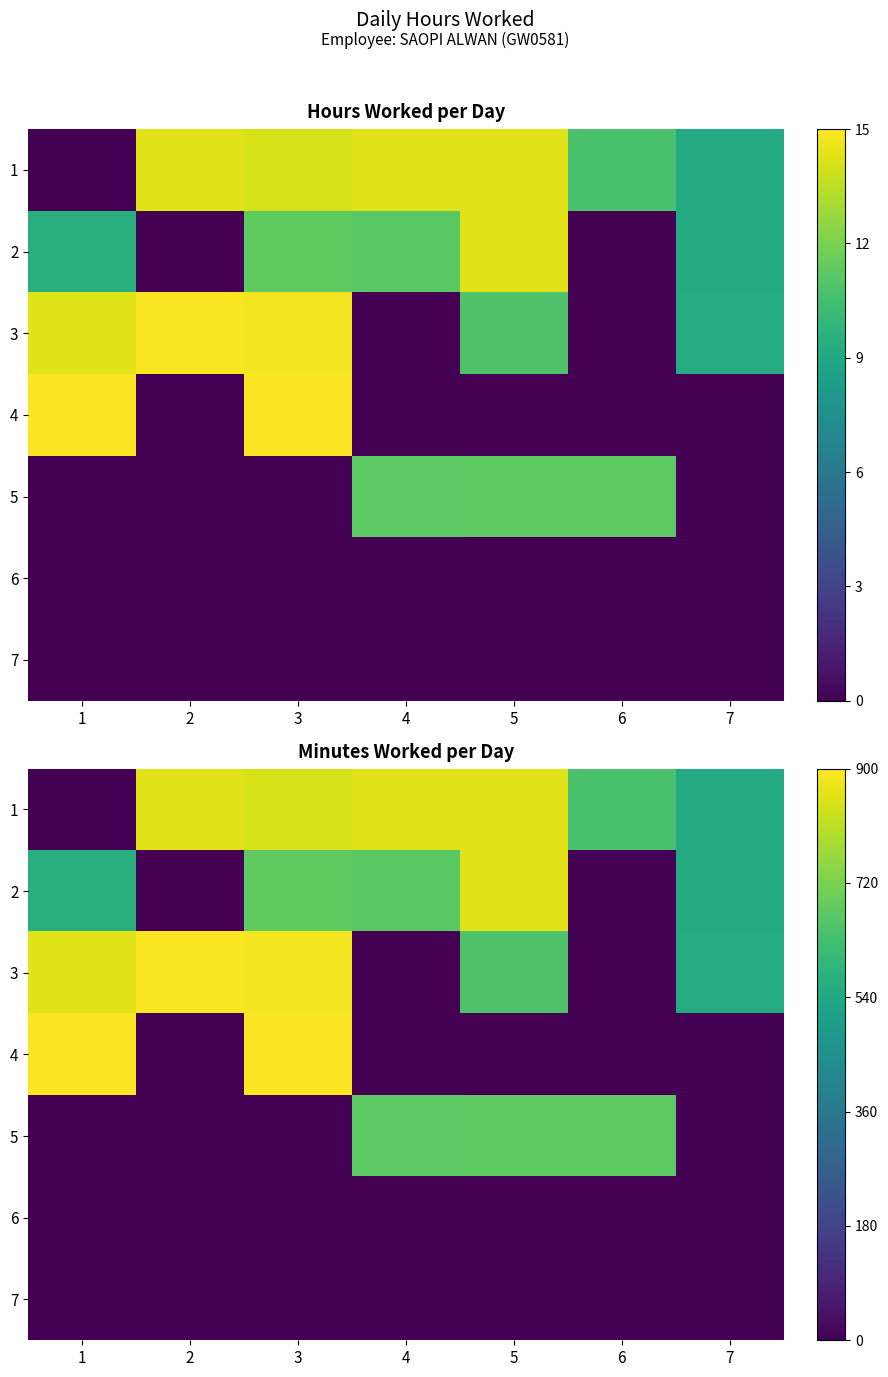

Which series has the largest total across all categories?

1